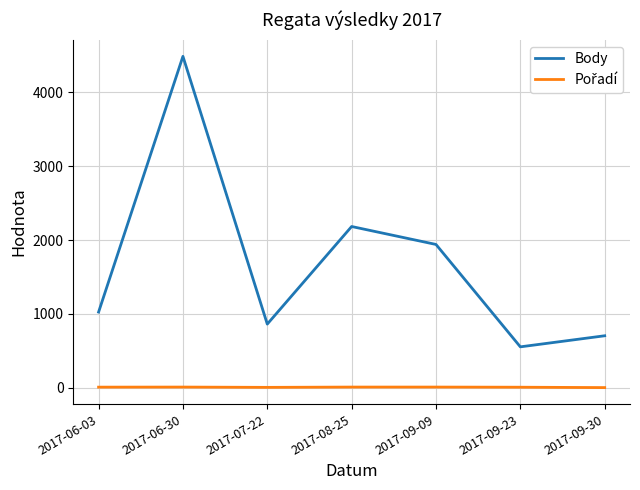

The value of Body at 2017-07-22 is 1372. True or false?

False